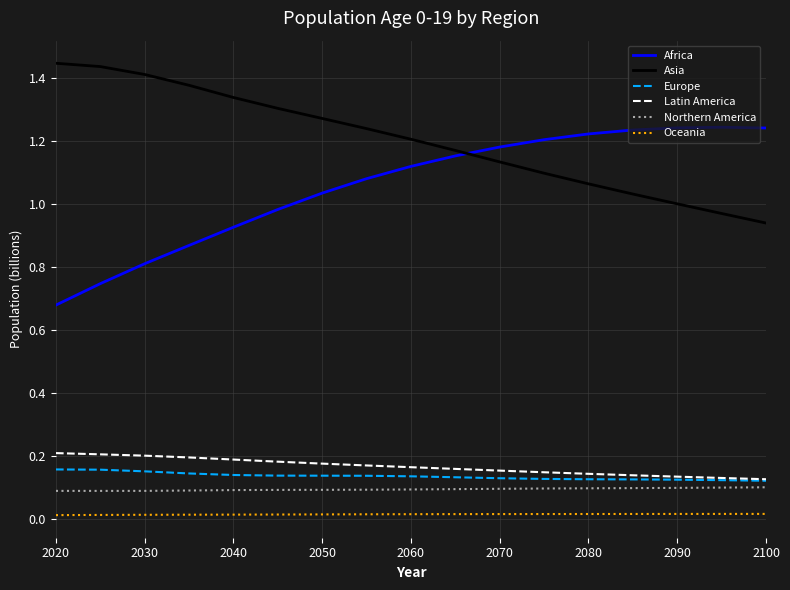

True or false: Europe and Africa cross at least once.

False